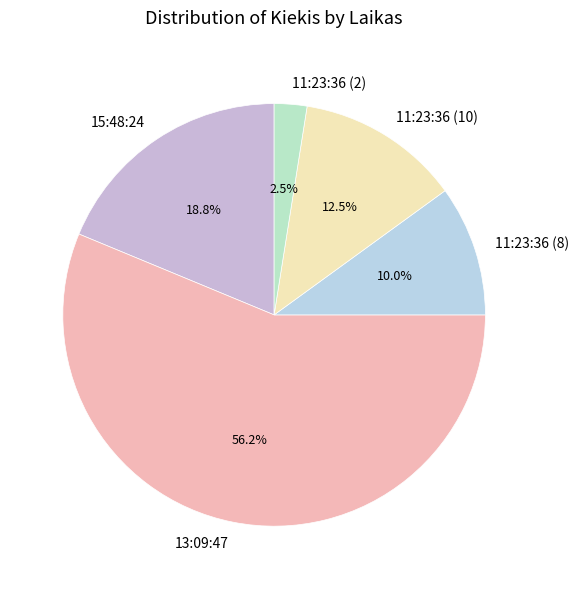

The 11:23:36 (10) slice represents 19% of the pie. True or false?

False